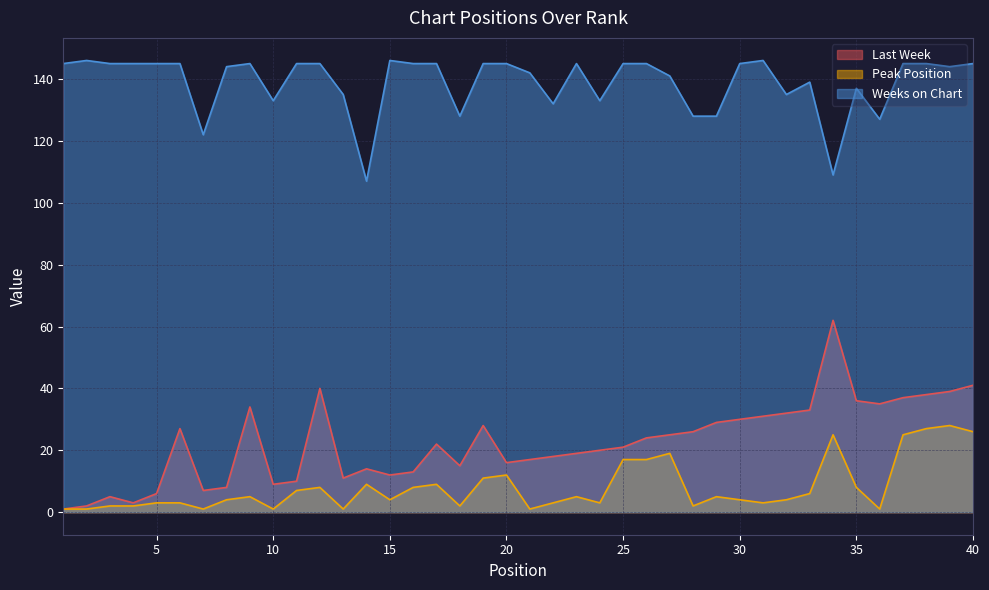

What is the minimum value for Weeks on Chart?

107